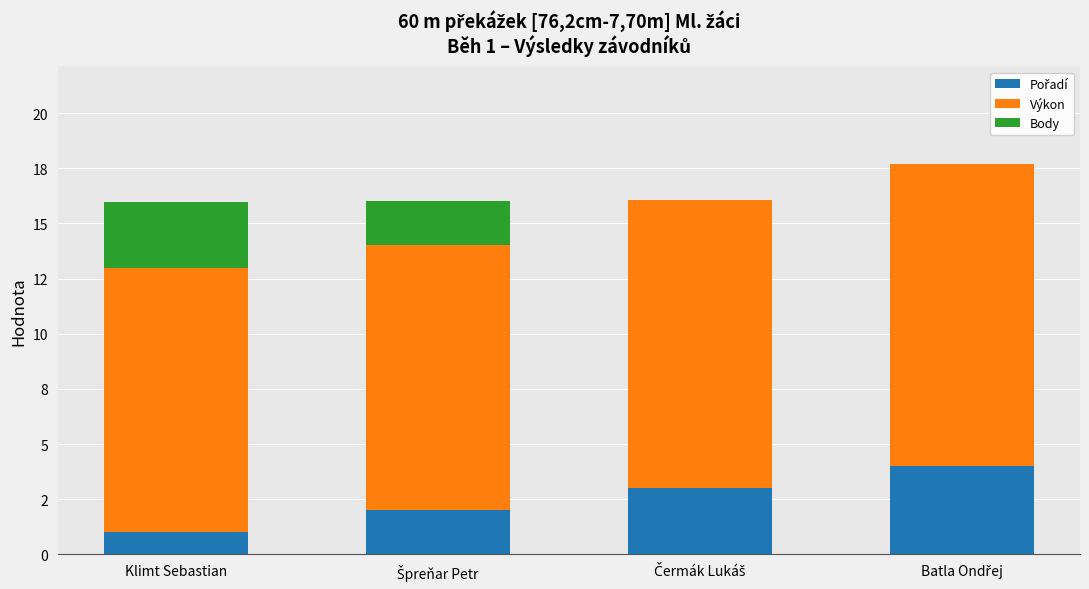

Does the chart contain stacked bars?

Yes